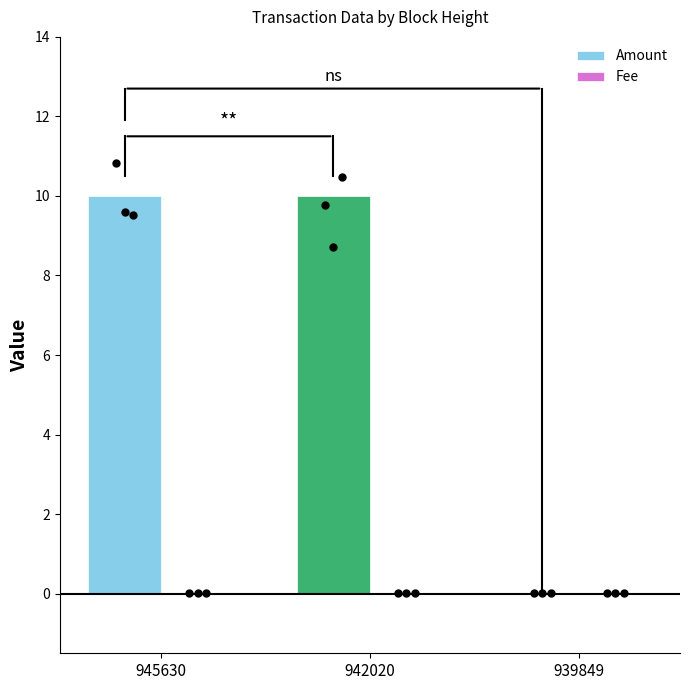

What are all the series names shown in the legend?

Amount, Fee